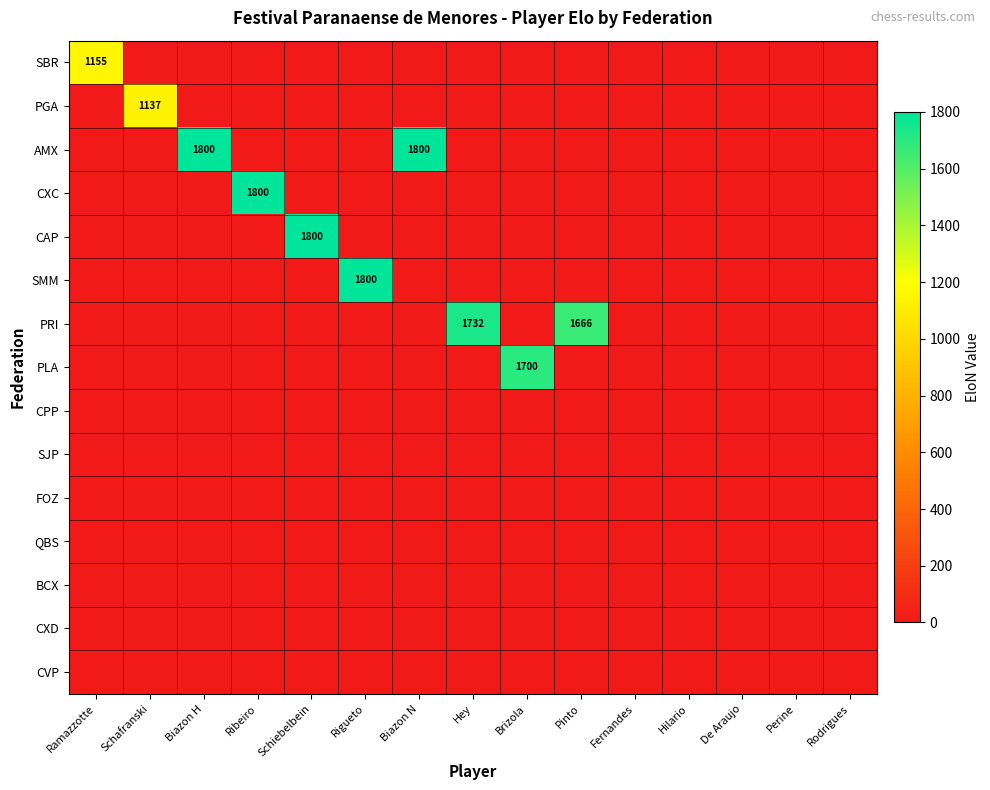

Is it true that SBR equals 1155 at Ramazzotte?

True